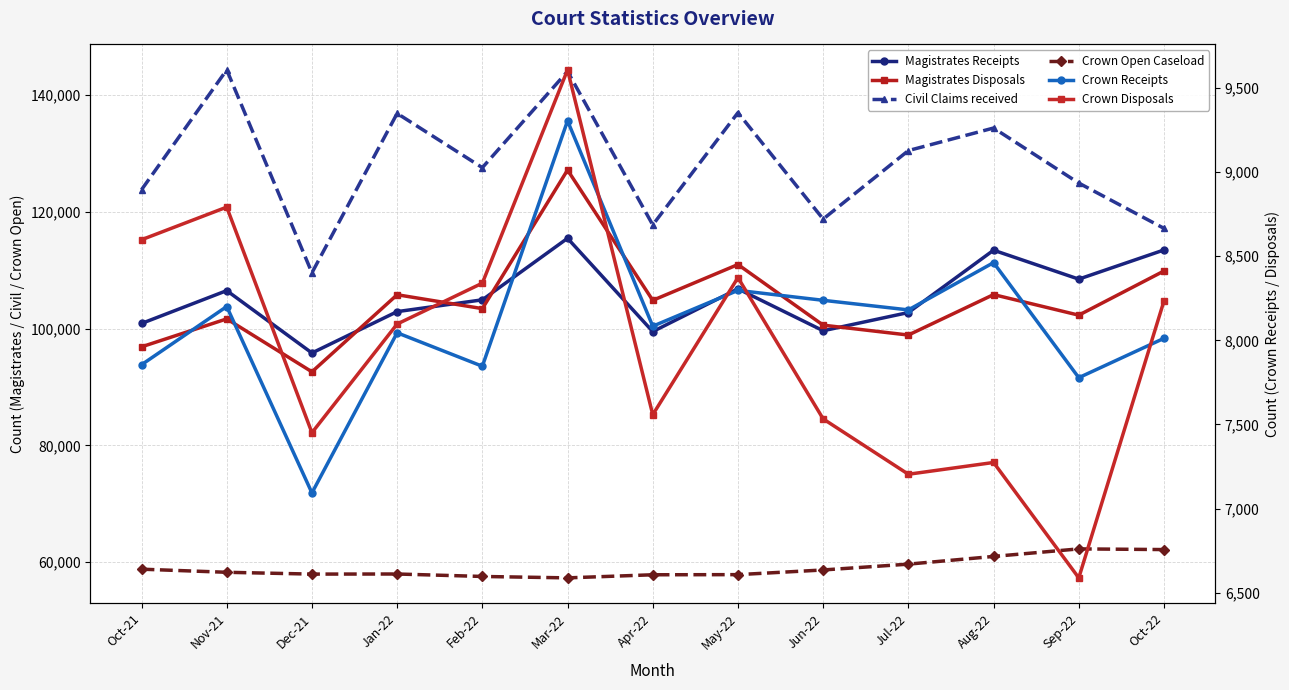

Which category has the lowest value across all series?

Sep-22